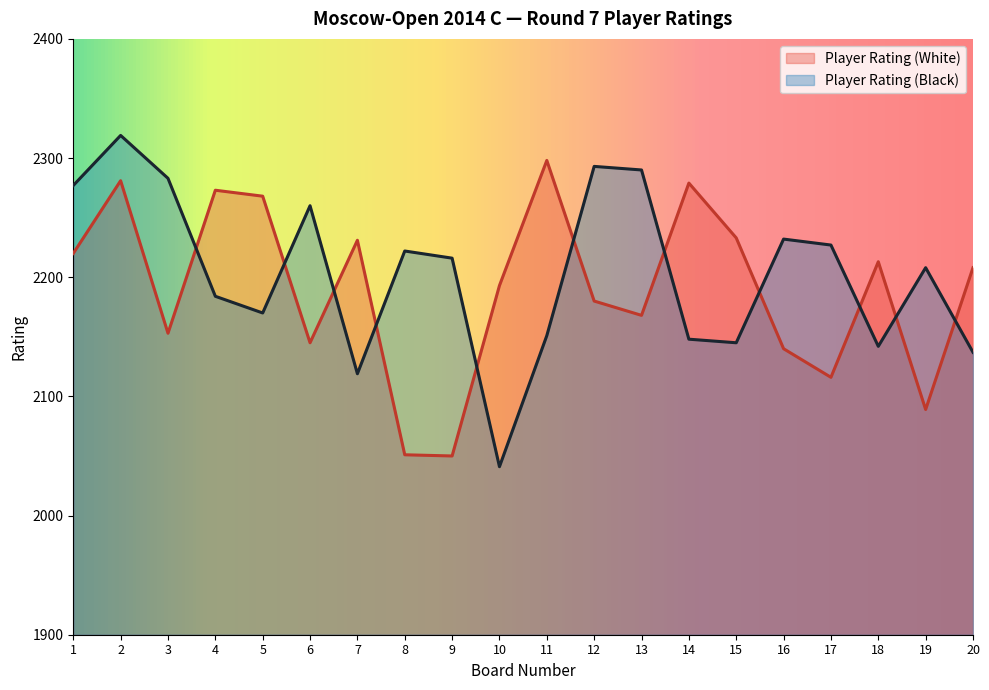

Reading left to right, list all the values displayed in this chart.

Player Rating (White): 1=2220	2=2281	3=2153	4=2273	5=2268	6=2145	7=2231	8=2051	9=2050	10=2193	11=2298	12=2180	13=2168	14=2279	15=2233	16=2140	17=2116	18=2213	19=2089	20=2208
Player Rating (Black): 1=2277	2=2319	3=2283	4=2184	5=2170	6=2260	7=2119	8=2222	9=2216	10=2041	11=2151	12=2293	13=2290	14=2148	15=2145	16=2232	17=2227	18=2142	19=2208	20=2137